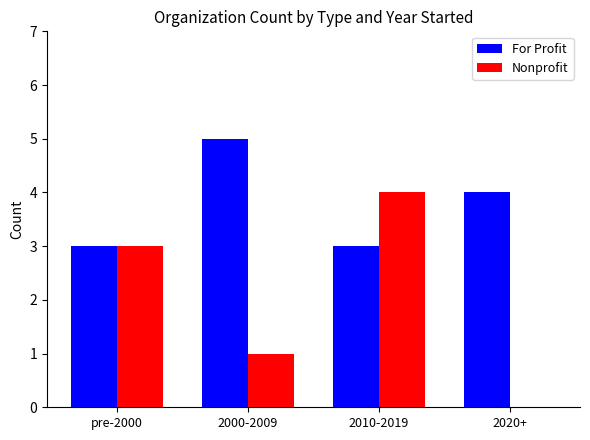

At which category is the sum across all series the highest?

2010-2019